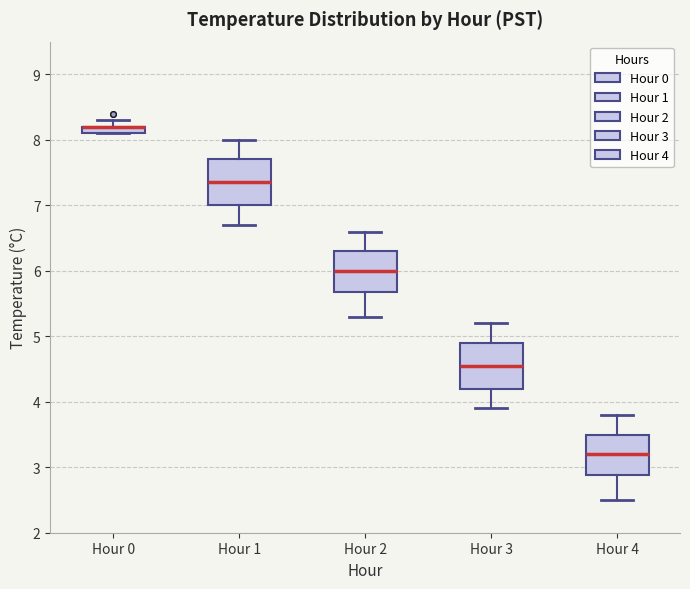

Where does the upper whisker of the box for Hour 1 end on the y-axis? The values are not printed on the chart, so give them approximately, as read against the axis.

8.0